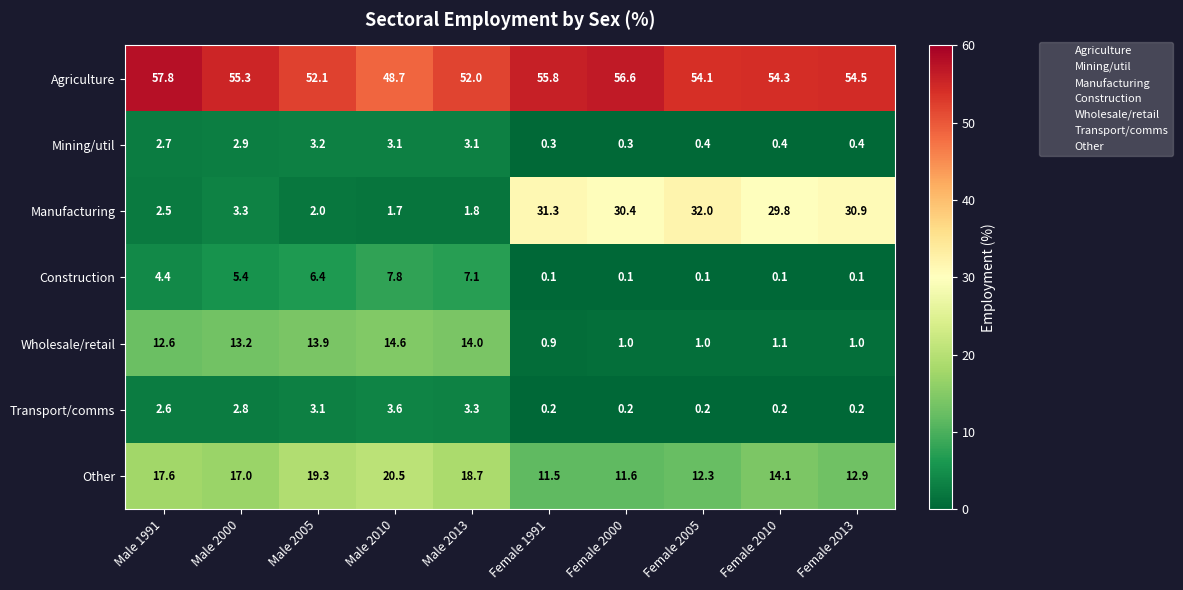

At which label does Manufacturing first exceed 29?

Female 1991